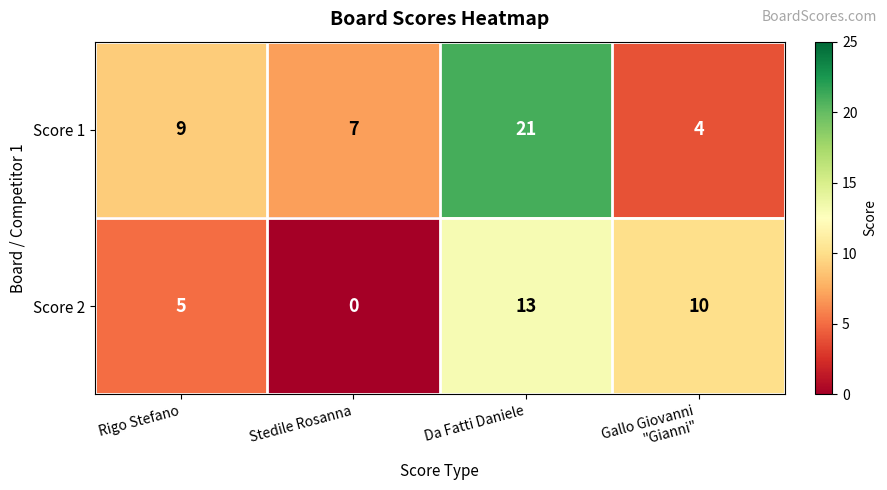

Rank the series by their maximum value, from lowest to highest.

Score 2, Score 1